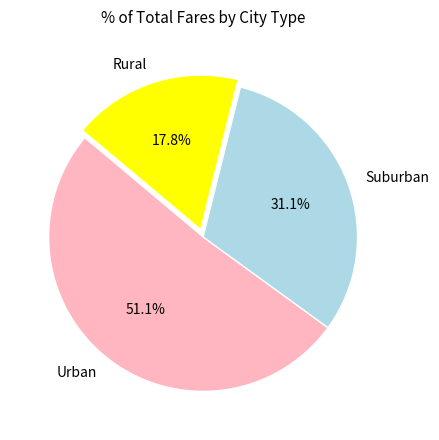

What portion of the pie excludes Suburban?

68.9%